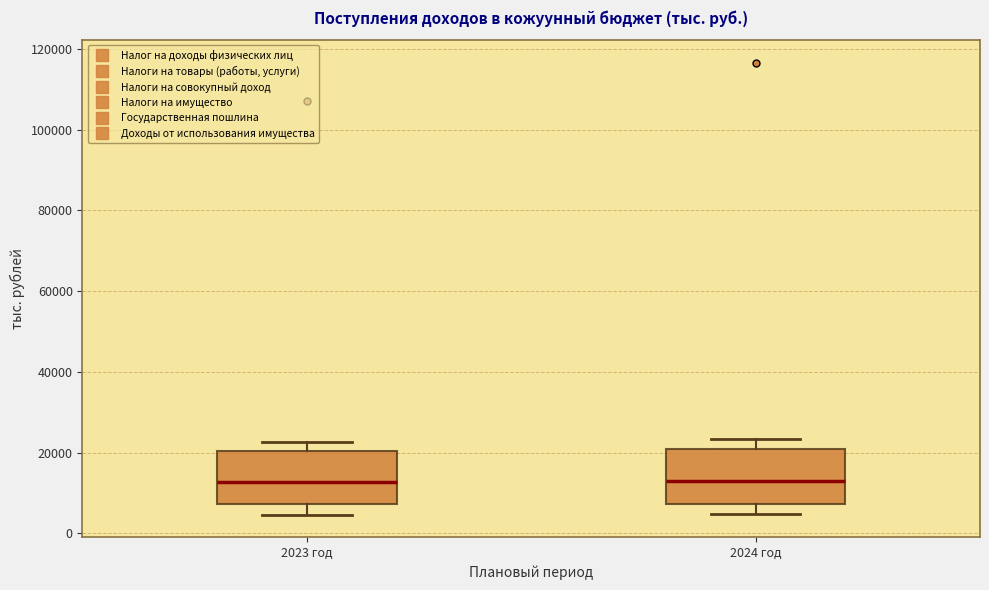

Reading left to right, read every box against the y-axis: the position of its median line, the range the box covers, and the ends of its whiskers. The values are not printed on the chart, so give them approximately, as read against the axis.

2023 год: median 12000, box 8000 to 20000, whiskers 4000 to 22000
2024 год: median 14000, box 8000 to 20000, whiskers 4000 to 24000